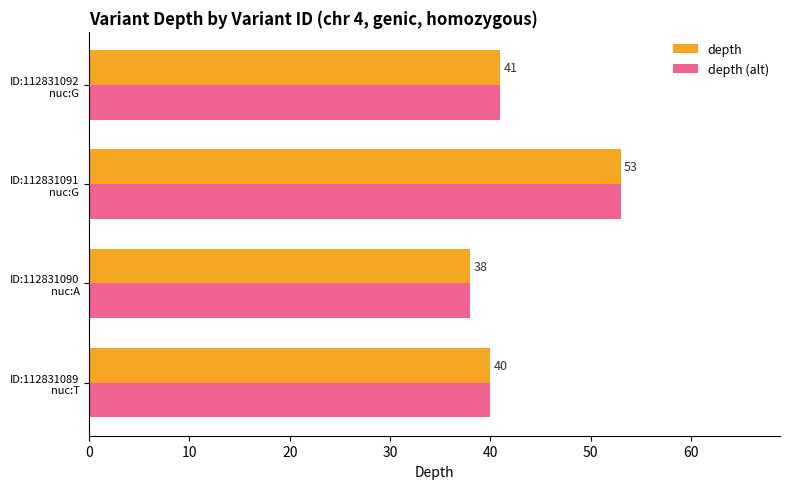

What is the difference between the maximum and second lowest values in the depth (alt) series?

13